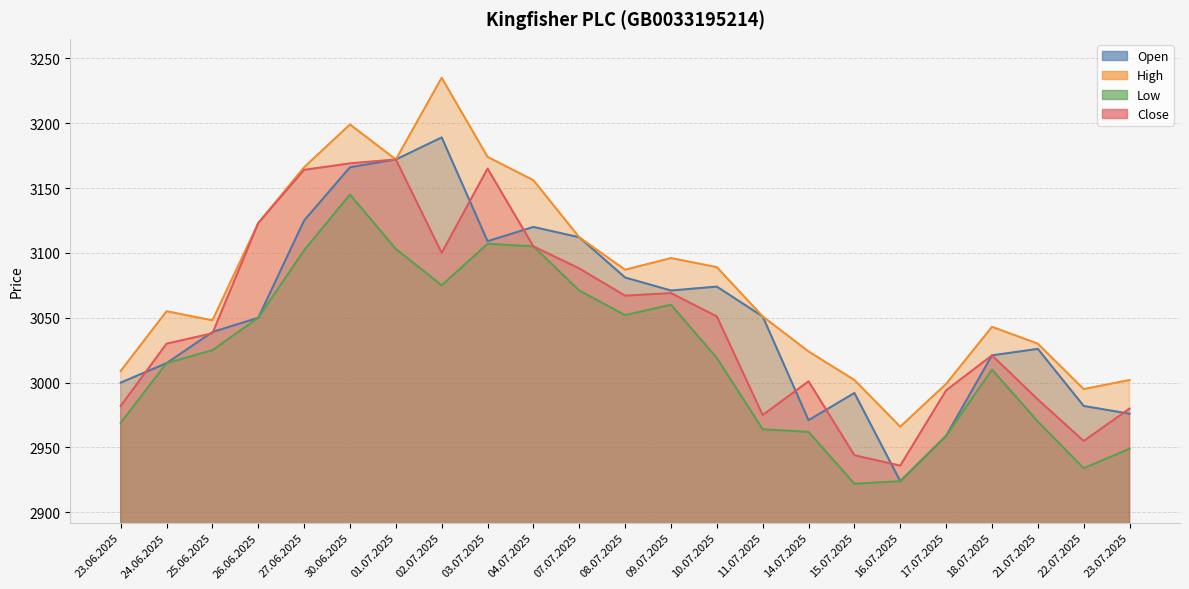

How many data points does each series have?

23